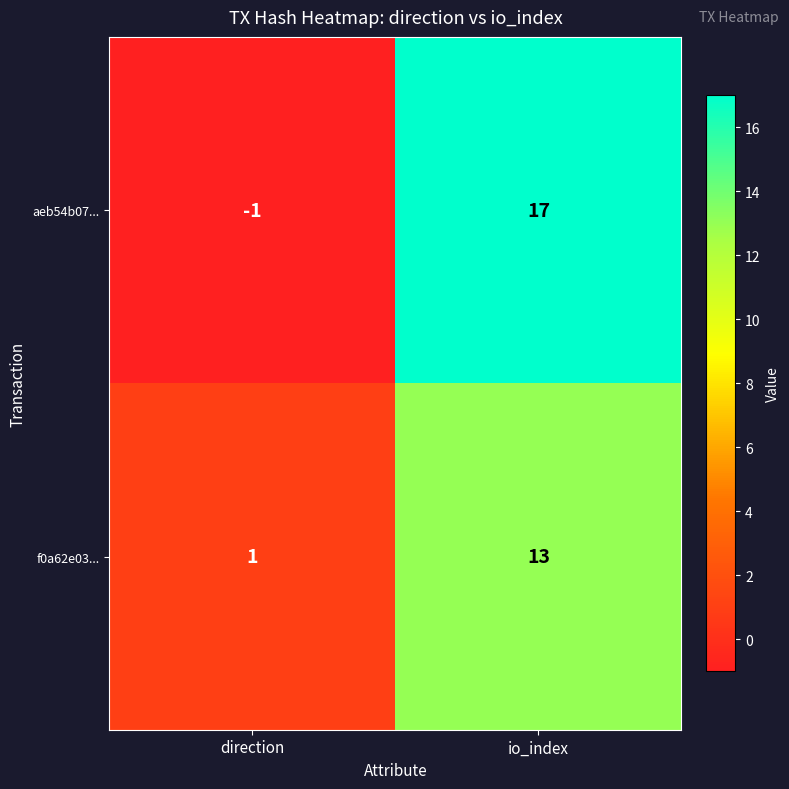

The value of aeb54b07... at io_index is 17. True or false?

True